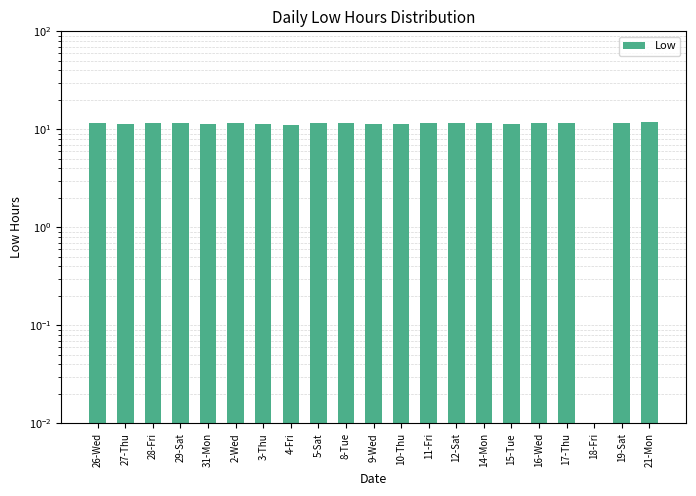

What value does the data have at 10-Thu?

11.4